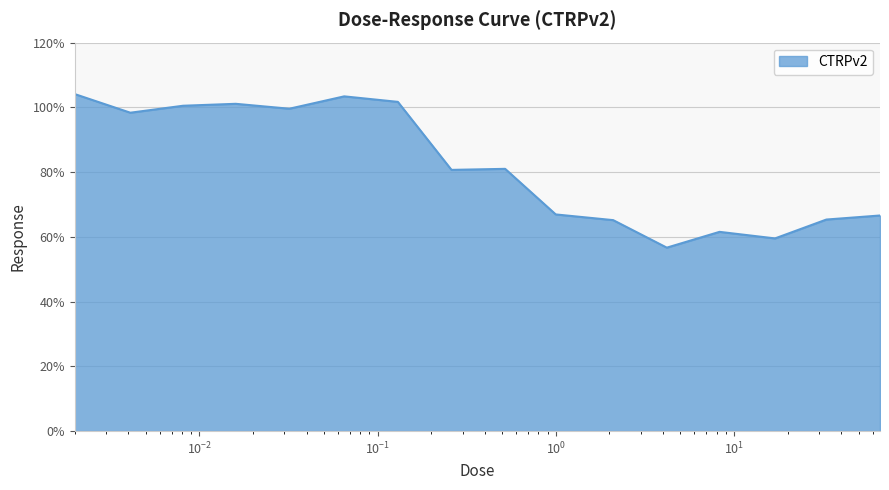

What is the difference between the maximum and minimum values?

47.4